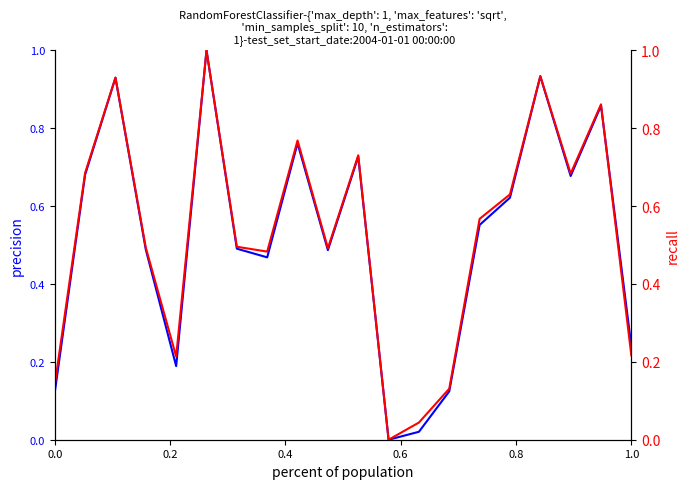

What is the value of the задолженность (взнос) point at the 7th from the left?

0.5